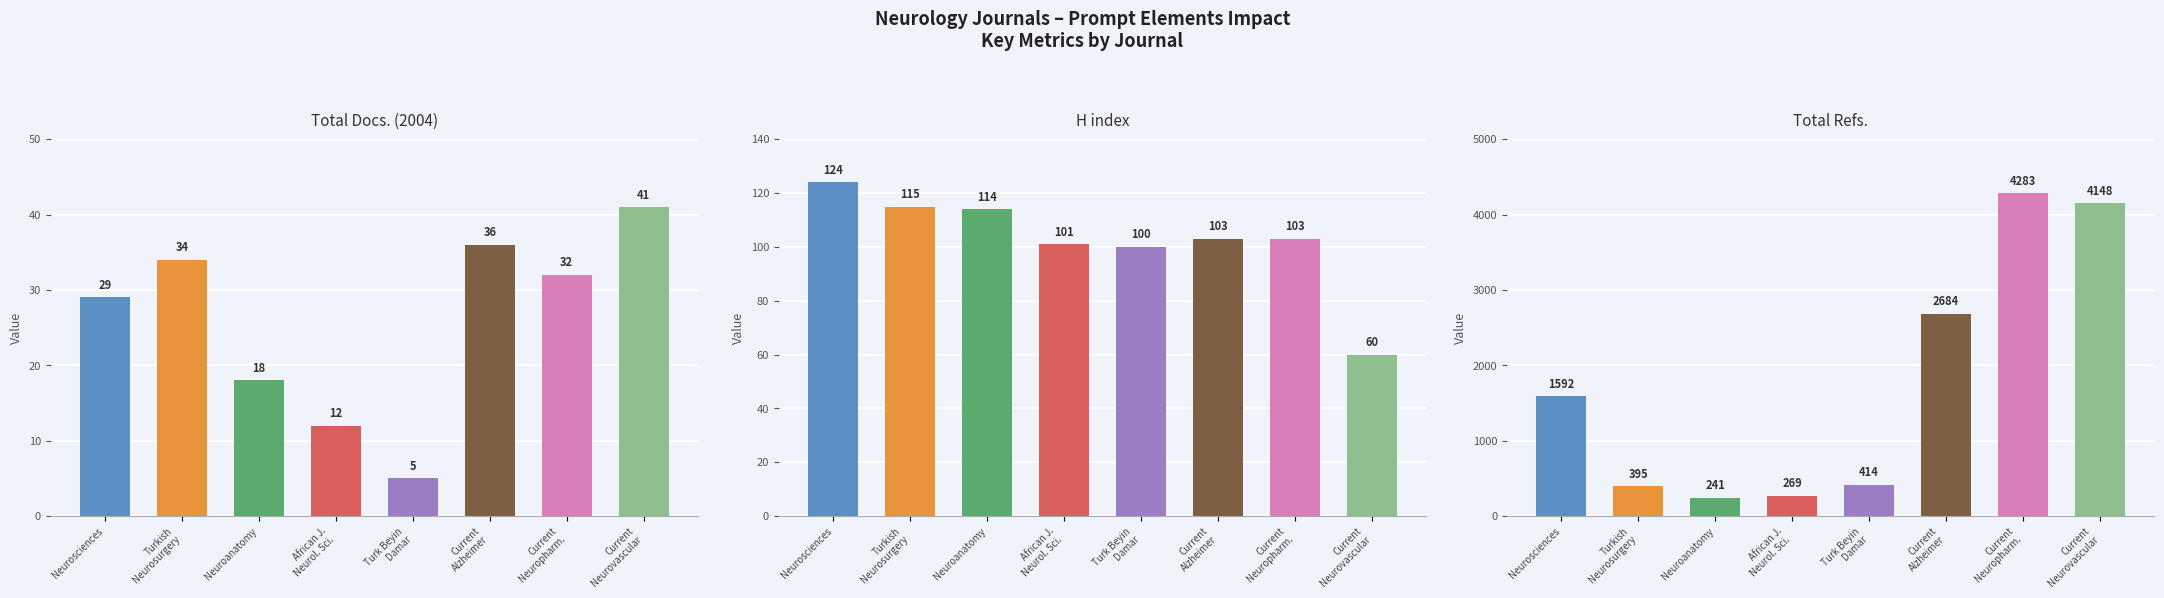

Does the chart contain stacked bars?

No